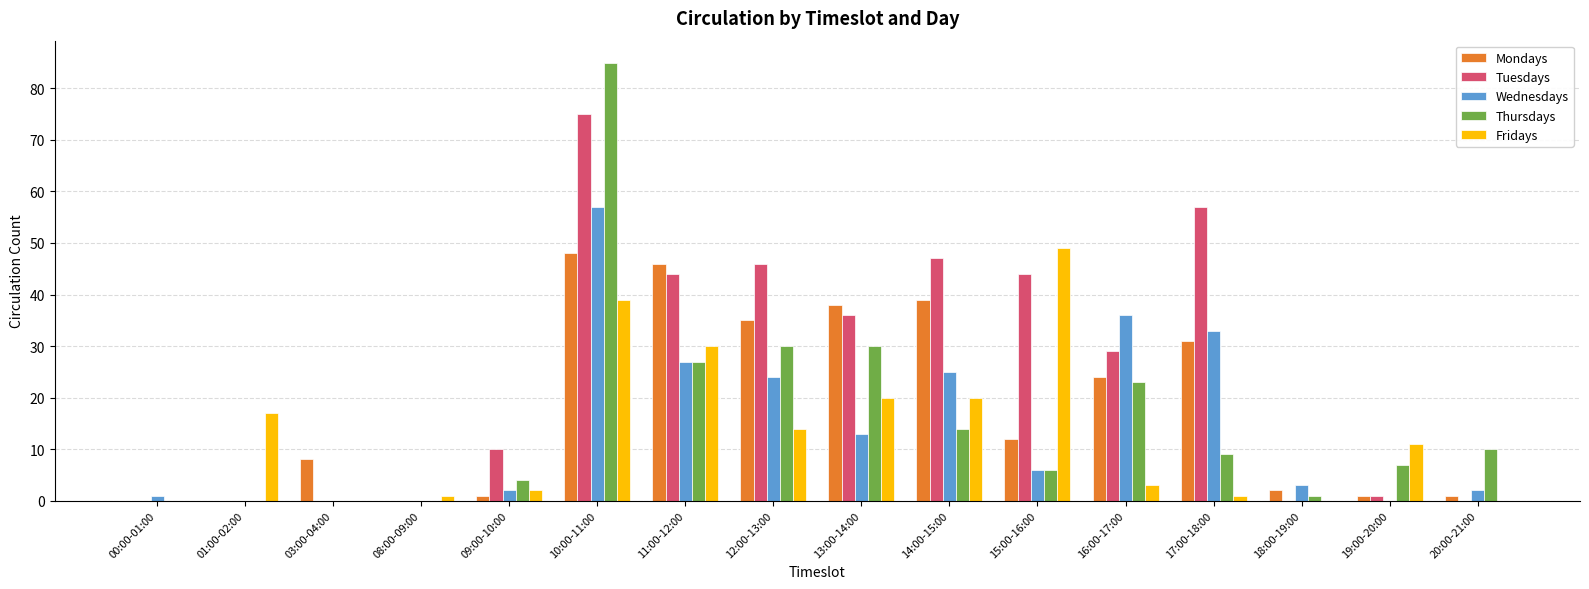

Reading left to right, extract all data points from this chart.

Mondays: 0	0	8	0	1	48	46	35	38	39	12	24	31	2	1	1
Tuesdays: 0	0	0	0	10	75	44	46	36	47	44	29	57	0	1	0
Wednesdays: 1	0	0	0	2	57	27	24	13	25	6	36	33	3	0	2
Thursdays: 0	0	0	0	4	85	27	30	30	14	6	23	9	1	7	10
Fridays: 0	17	0	1	2	39	30	14	20	20	49	3	1	0	11	0